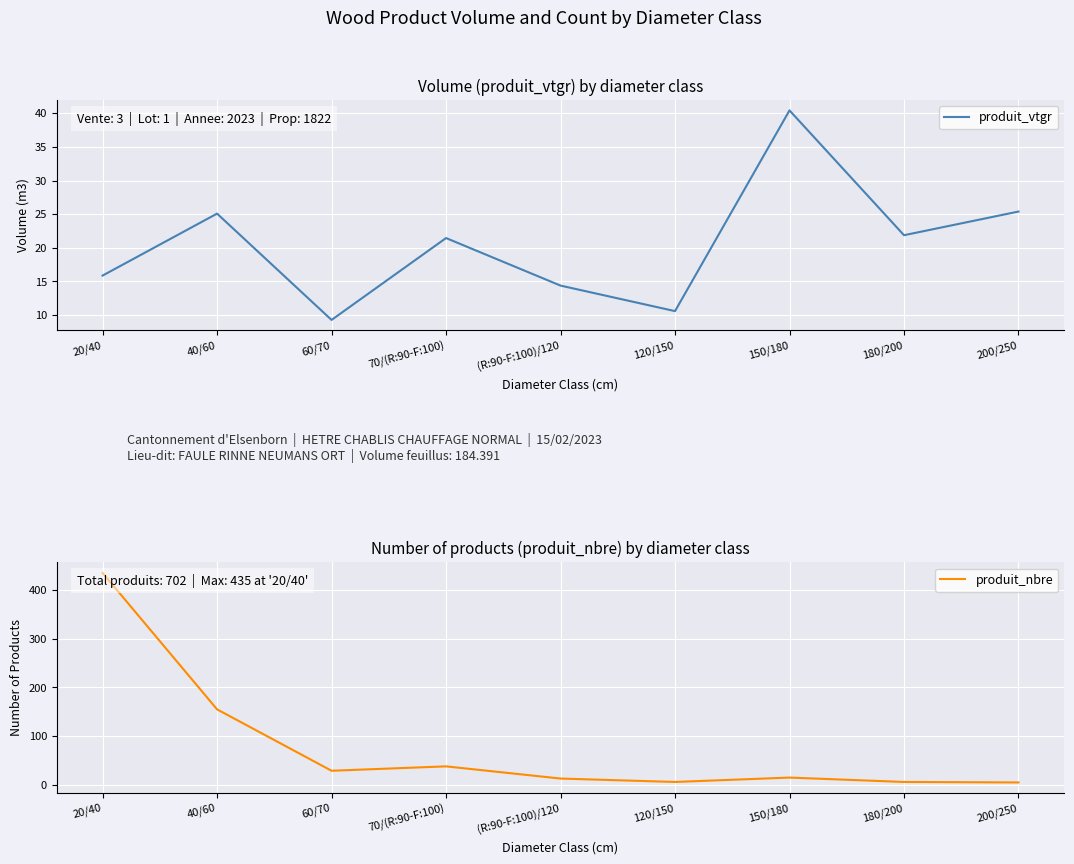

At which label is produit_vtgr closest to 24?

40/60